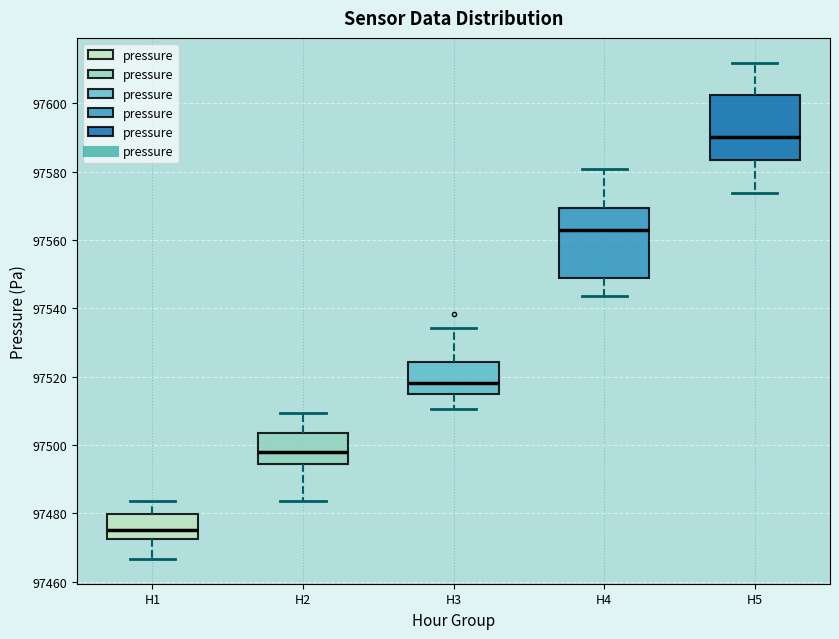

Reading left to right, read every box against the y-axis: the position of its median line, the range the box covers, and the ends of its whiskers. The values are not printed on the chart, so give them approximately, as read against the axis.

H1: median 97476, box 97472 to 97480, whiskers 97466 to 97484
H2: median 97498, box 97494 to 97504, whiskers 97484 to 97510
H3: median 97518, box 97516 to 97524, whiskers 97510 to 97534
H4: median 97562, box 97548 to 97570, whiskers 97544 to 97580
H5: median 97590, box 97584 to 97602, whiskers 97574 to 97612